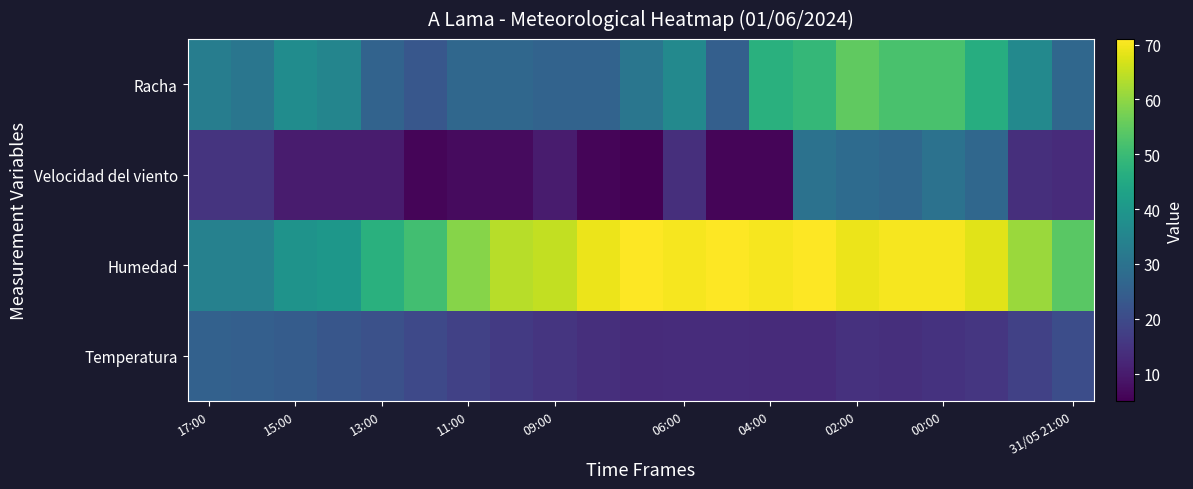

What is the minimum value shown in the chart?

5.0